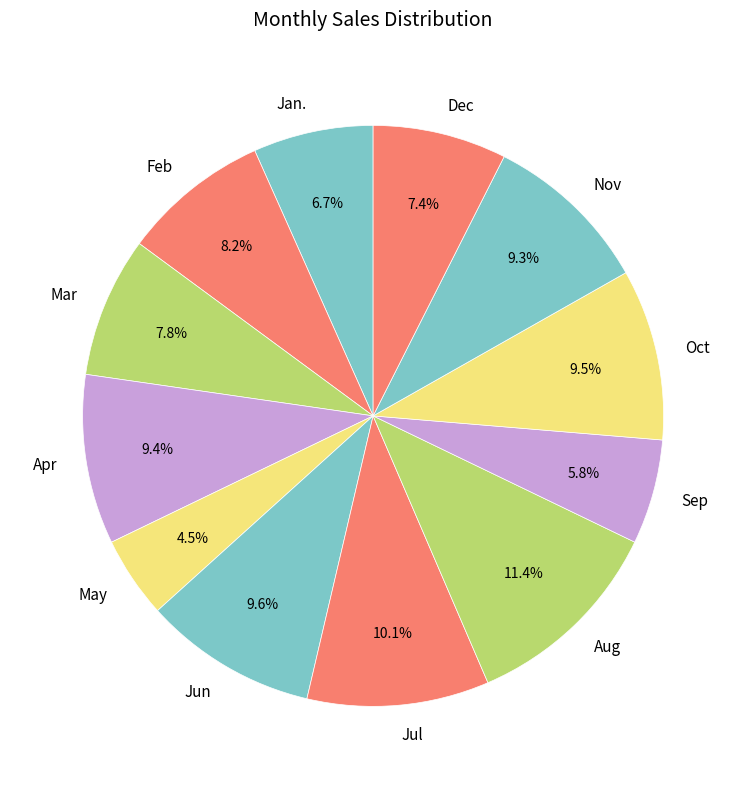

To the nearest percent, what is the difference between the largest and smallest slice percentages?

7%